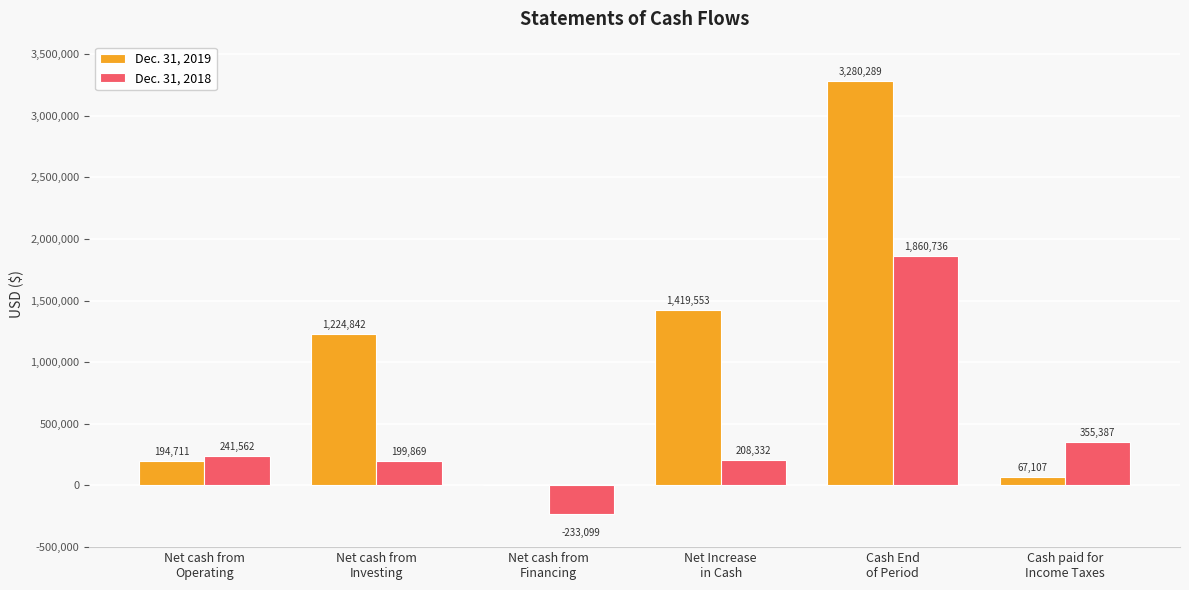

Is the value of Dec. 31, 2018 at Net cash from
Financing greater than the value of Dec. 31, 2019 at Net cash from
Financing?

No